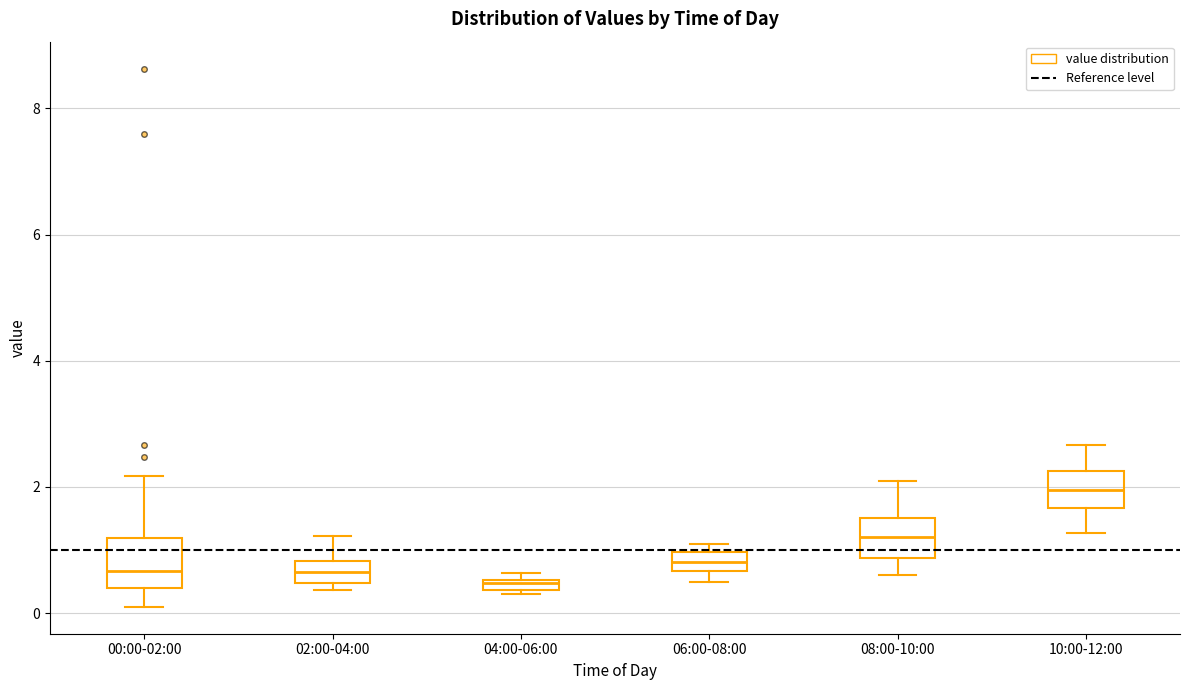

Where is the lower edge of the box for 08:00-10:00 on the y-axis? The values are not printed on the chart, so give them approximately, as read against the axis.

0.8